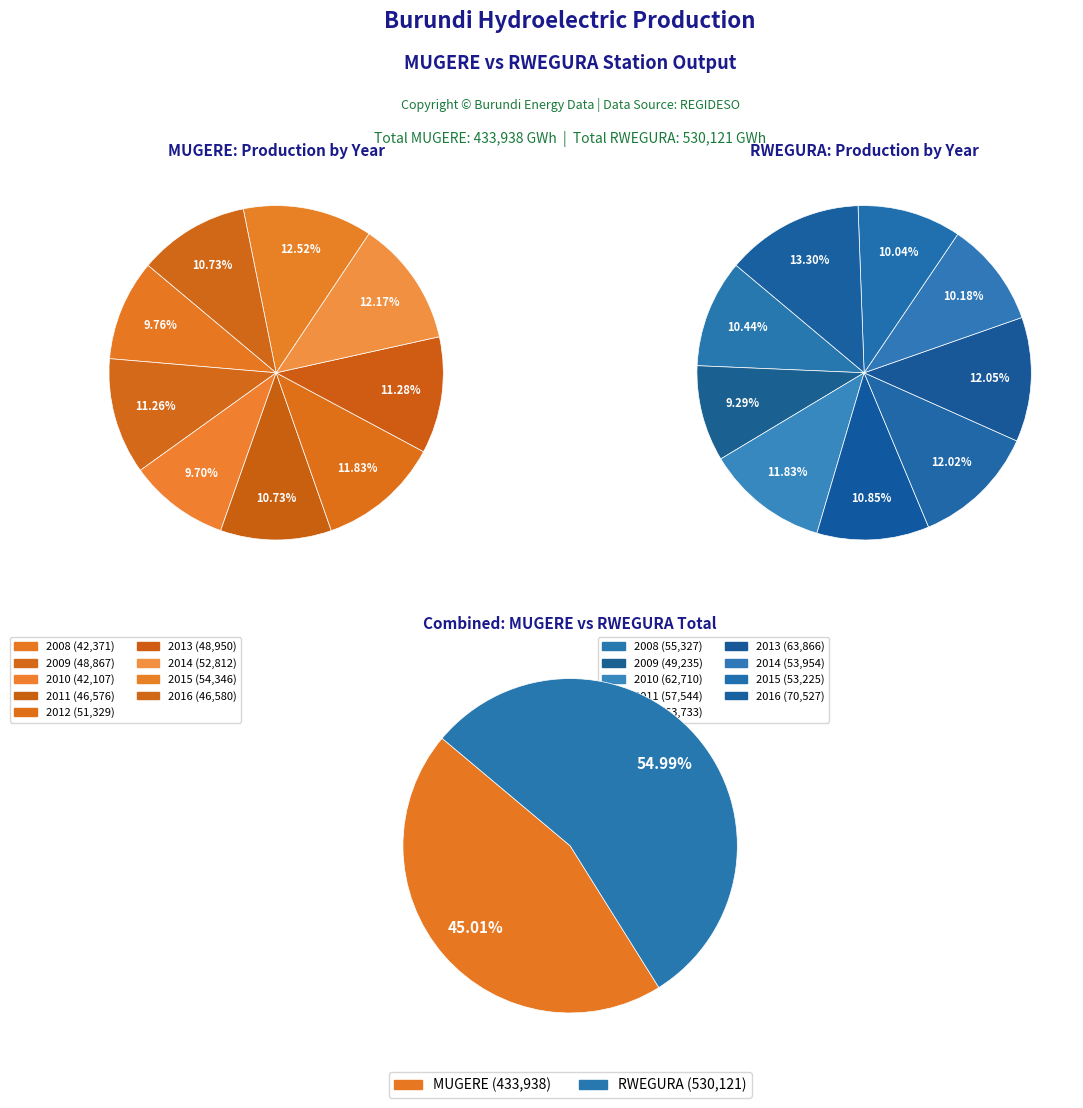

Which series has the largest range (max minus min)?

RWEGURA